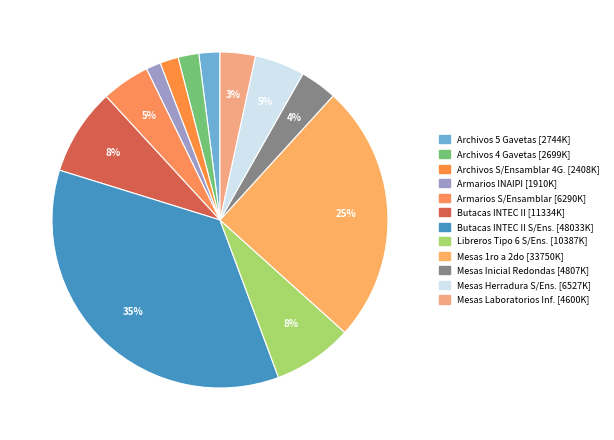

How many slices are in this pie chart?

12